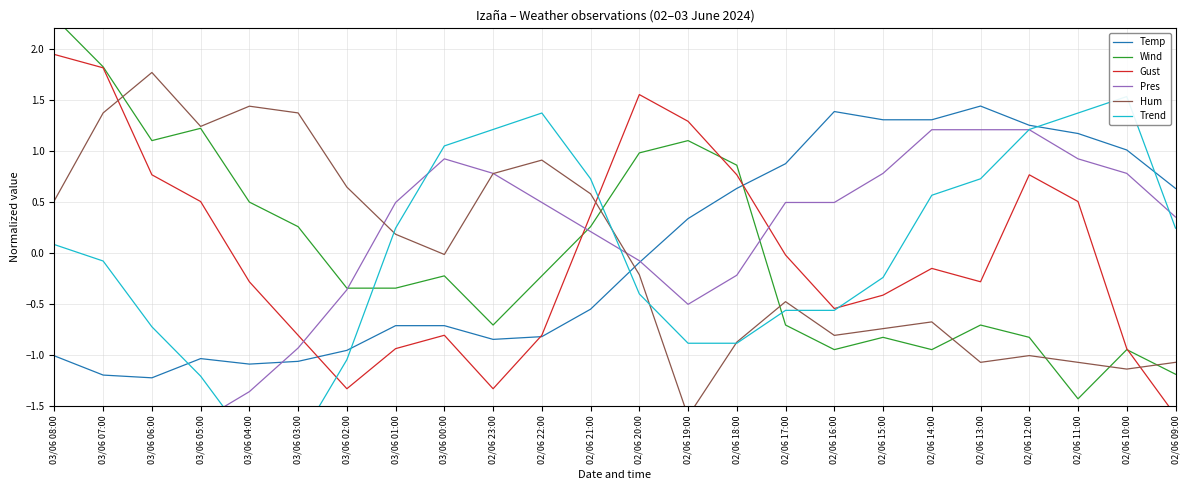

Reading right to left, what are all the values shown in this chart?

Temp: 02/06 09:00=0.6	02/06 10:00=1.0	02/06 11:00=1.2	02/06 12:00=1.2	02/06 13:00=1.4	02/06 14:00=1.3	02/06 15:00=1.3	02/06 16:00=1.4	02/06 17:00=0.9	02/06 18:00=0.6	02/06 19:00=0.3	02/06 20:00=-0.1	02/06 21:00=-0.6	02/06 22:00=-0.8	02/06 23:00=-0.8	03/06 00:00=-0.7	03/06 01:00=-0.7	03/06 02:00=-1.0	03/06 03:00=-1.1	03/06 04:00=-1.1	03/06 05:00=-1.0	03/06 06:00=-1.2	03/06 07:00=-1.2	03/06 08:00=-1.0
Wind: 02/06 09:00=-1.2	02/06 10:00=-0.9	02/06 11:00=-1.4	02/06 12:00=-0.8	02/06 13:00=-0.7	02/06 14:00=-0.9	02/06 15:00=-0.8	02/06 16:00=-0.9	02/06 17:00=-0.7	02/06 18:00=0.9	02/06 19:00=1.1	02/06 20:00=1.0	02/06 21:00=0.3	02/06 22:00=-0.2	02/06 23:00=-0.7	03/06 00:00=-0.2	03/06 01:00=-0.3	03/06 02:00=-0.3	03/06 03:00=0.3	03/06 04:00=0.5	03/06 05:00=1.2	03/06 06:00=1.1	03/06 07:00=1.8	03/06 08:00=2.3
Gust: 02/06 09:00=-1.6	02/06 10:00=-0.9	02/06 11:00=0.5	02/06 12:00=0.8	02/06 13:00=-0.3	02/06 14:00=-0.2	02/06 15:00=-0.4	02/06 16:00=-0.5	02/06 17:00=-0.0	02/06 18:00=0.8	02/06 19:00=1.3	02/06 20:00=1.6	02/06 21:00=0.4	02/06 22:00=-0.8	02/06 23:00=-1.3	03/06 00:00=-0.8	03/06 01:00=-0.9	03/06 02:00=-1.3	03/06 03:00=-0.8	03/06 04:00=-0.3	03/06 05:00=0.5	03/06 06:00=0.8	03/06 07:00=1.8	03/06 08:00=1.9
Pres: 02/06 09:00=0.4	02/06 10:00=0.8	02/06 11:00=0.9	02/06 12:00=1.2	02/06 13:00=1.2	02/06 14:00=1.2	02/06 15:00=0.8	02/06 16:00=0.5	02/06 17:00=0.5	02/06 18:00=-0.2	02/06 19:00=-0.5	02/06 20:00=-0.1	02/06 21:00=0.2	02/06 22:00=0.5	02/06 23:00=0.8	03/06 00:00=0.9	03/06 01:00=0.5	03/06 02:00=-0.4	03/06 03:00=-0.9	03/06 04:00=-1.4	03/06 05:00=-1.6	03/06 06:00=-1.8	03/06 07:00=-1.6	03/06 08:00=-1.8
Hum: 02/06 09:00=-1.1	02/06 10:00=-1.1	02/06 11:00=-1.1	02/06 12:00=-1.0	02/06 13:00=-1.1	02/06 14:00=-0.7	02/06 15:00=-0.7	02/06 16:00=-0.8	02/06 17:00=-0.5	02/06 18:00=-0.9	02/06 19:00=-1.6	02/06 20:00=-0.2	02/06 21:00=0.6	02/06 22:00=0.9	02/06 23:00=0.8	03/06 00:00=-0.0	03/06 01:00=0.2	03/06 02:00=0.6	03/06 03:00=1.4	03/06 04:00=1.4	03/06 05:00=1.2	03/06 06:00=1.8	03/06 07:00=1.4	03/06 08:00=0.5
Trend: 02/06 09:00=0.2	02/06 10:00=1.5	02/06 11:00=1.4	02/06 12:00=1.2	02/06 13:00=0.7	02/06 14:00=0.6	02/06 15:00=-0.2	02/06 16:00=-0.6	02/06 17:00=-0.6	02/06 18:00=-0.9	02/06 19:00=-0.9	02/06 20:00=-0.4	02/06 21:00=0.7	02/06 22:00=1.4	02/06 23:00=1.2	03/06 00:00=1.0	03/06 01:00=0.2	03/06 02:00=-1.0	03/06 03:00=-1.9	03/06 04:00=-1.9	03/06 05:00=-1.2	03/06 06:00=-0.7	03/06 07:00=-0.1	03/06 08:00=0.1